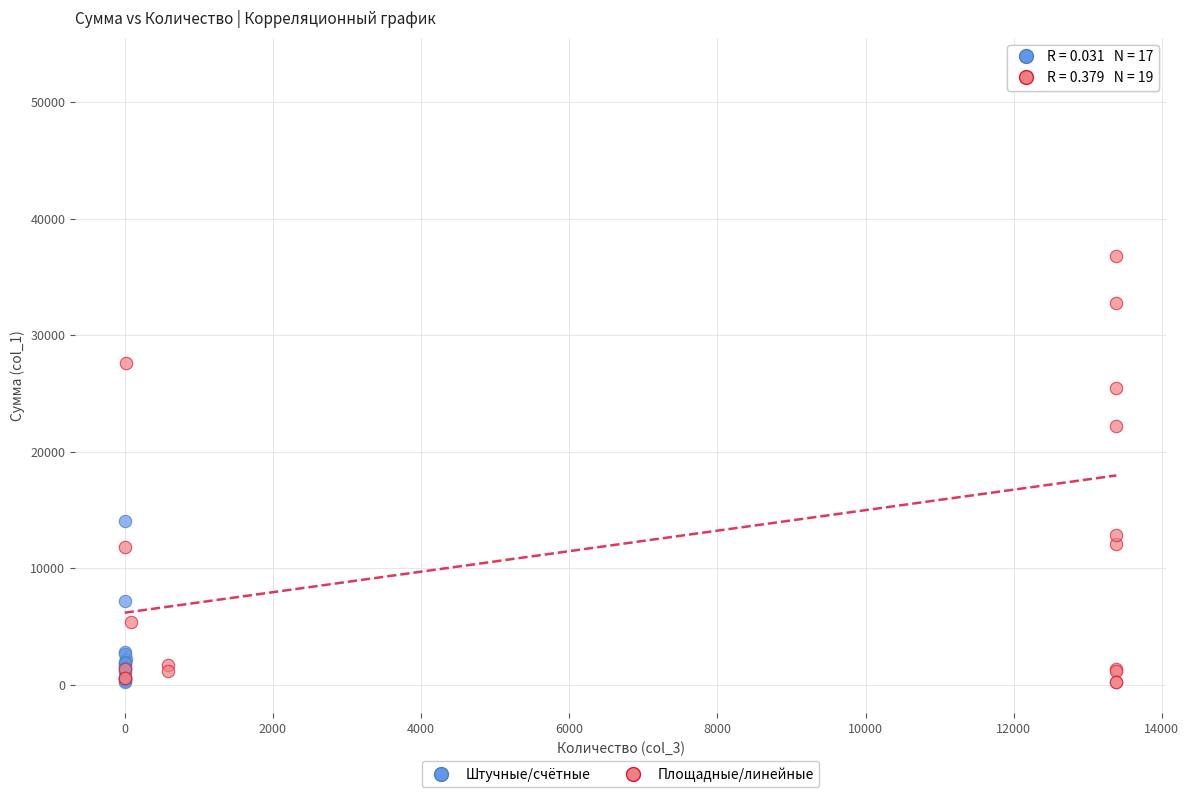

Which series contains the highest Y value?

Площадные/линейные